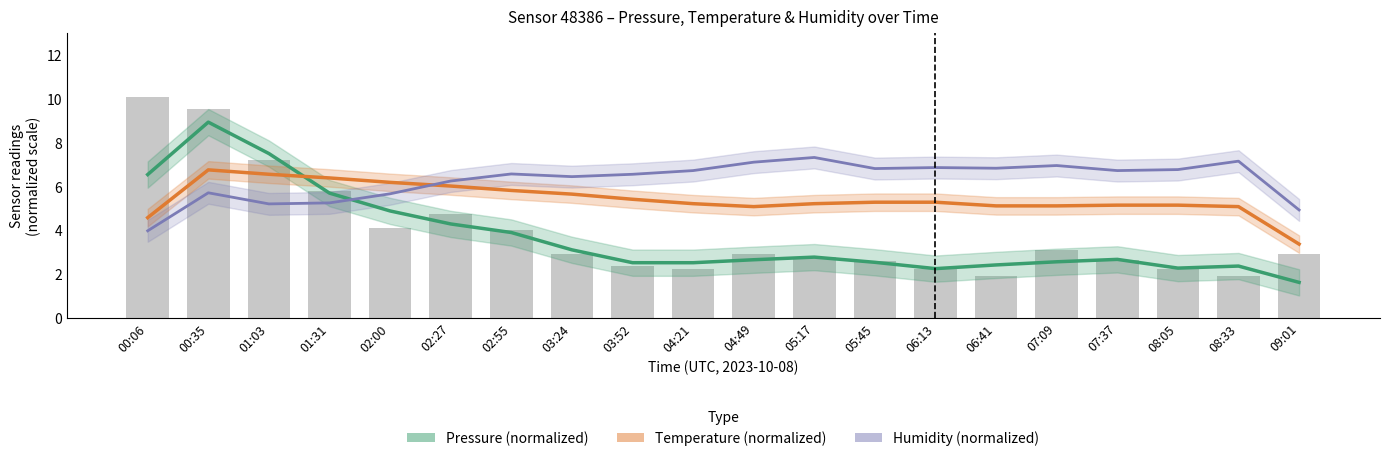

What is the label of the 10th bar from the left?

04:21